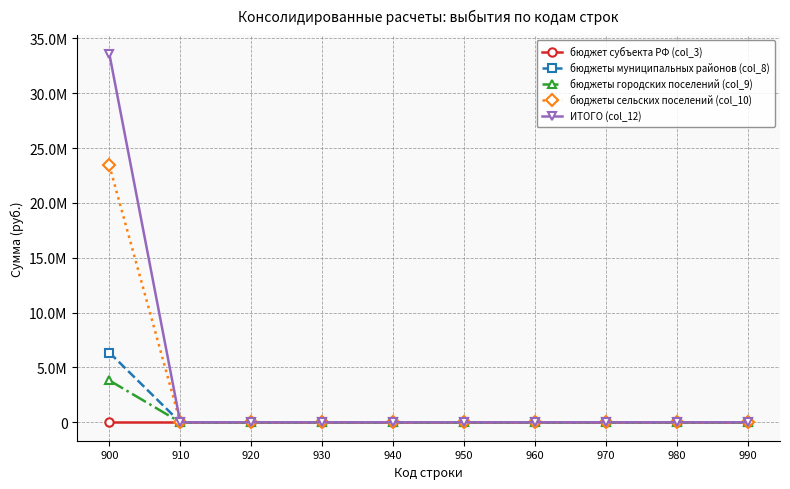

What are all the series names shown in the legend?

бюджет субъекта РФ (col_3), бюджеты муниципальных районов (col_8), бюджеты городских поселений (col_9), бюджеты сельских поселений (col_10), ИТОГО (col_12)